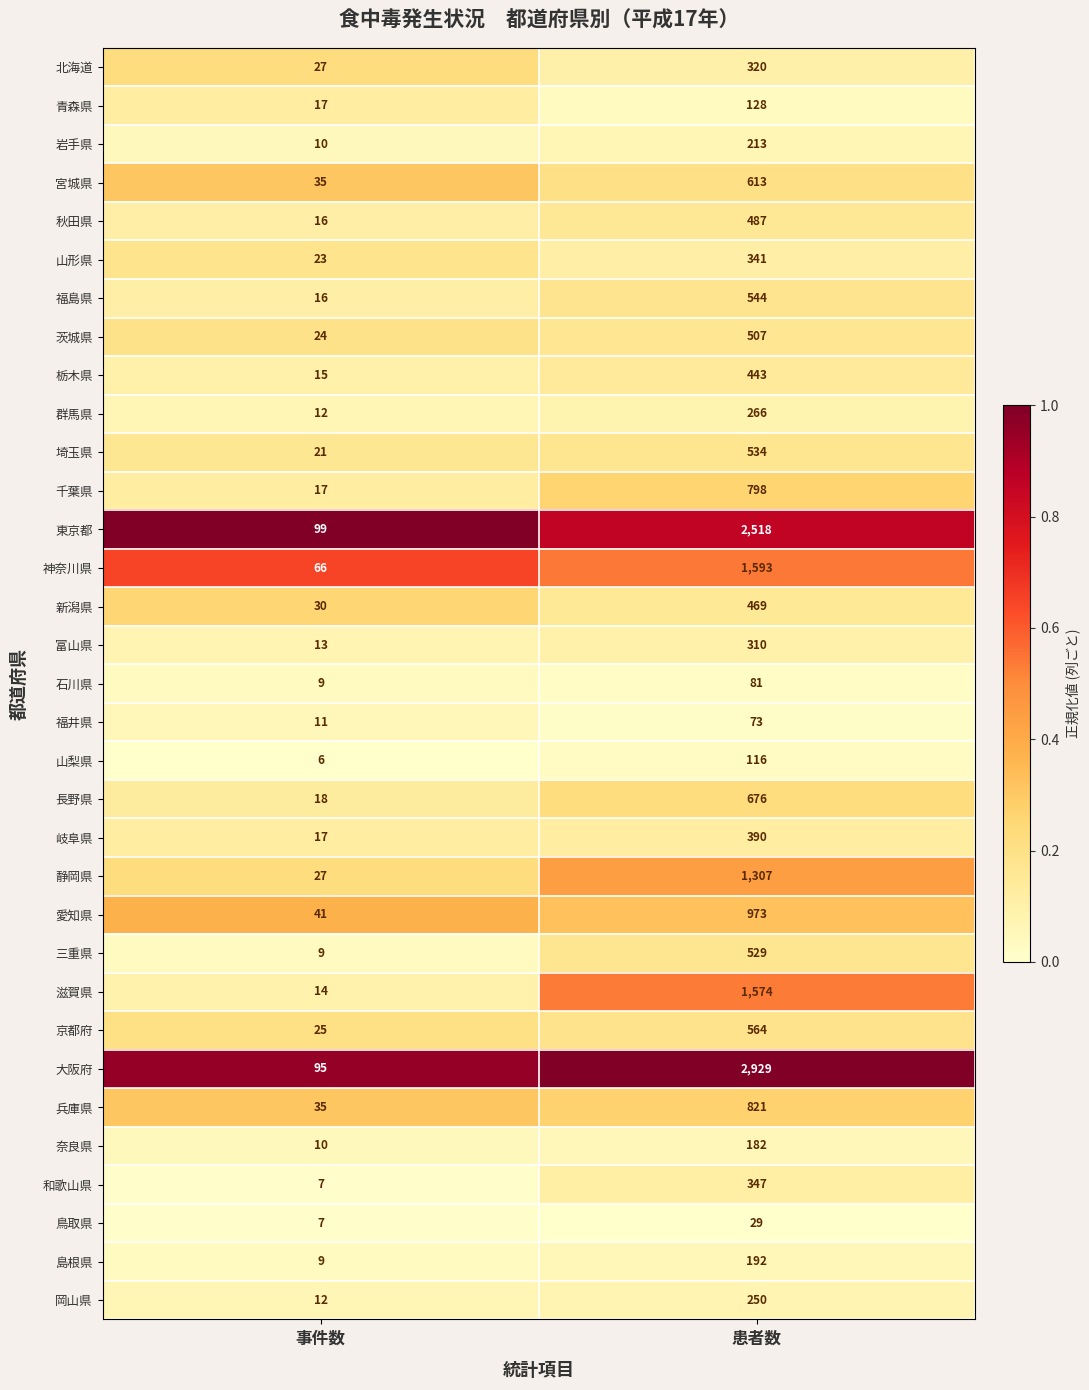

At 患者数, list the series in order from largest to smallest.

大阪府, 東京都, 神奈川県, 滋賀県, 静岡県, 愛知県, 兵庫県, 千葉県, 長野県, 宮城県, 京都府, 福島県, 埼玉県, 三重県, 茨城県, 秋田県, 新潟県, 栃木県, 岐阜県, 和歌山県, 山形県, 北海道, 富山県, 群馬県, 岡山県, 岩手県, 島根県, 奈良県, 青森県, 山梨県, 石川県, 福井県, 鳥取県